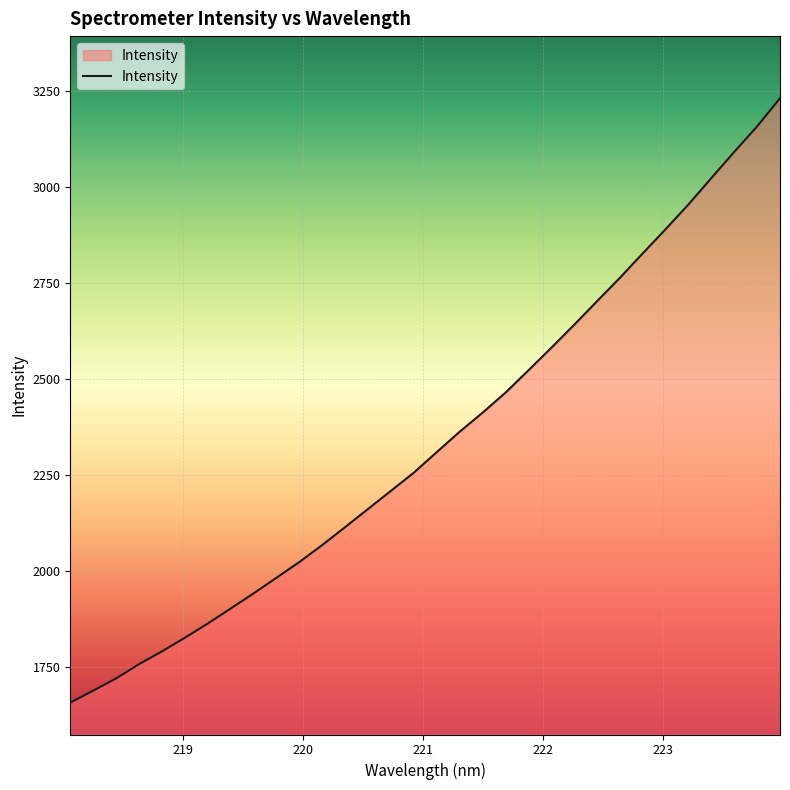

What is the minimum value shown in the chart?

1658.5